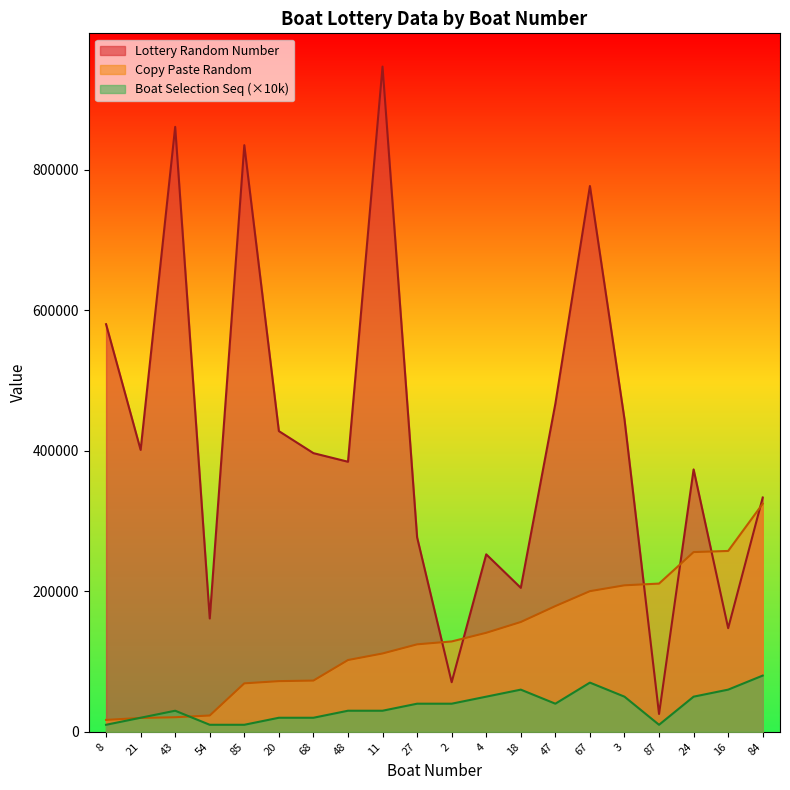

The Copy Paste Random series shows 19749 at 21. True or false?

True